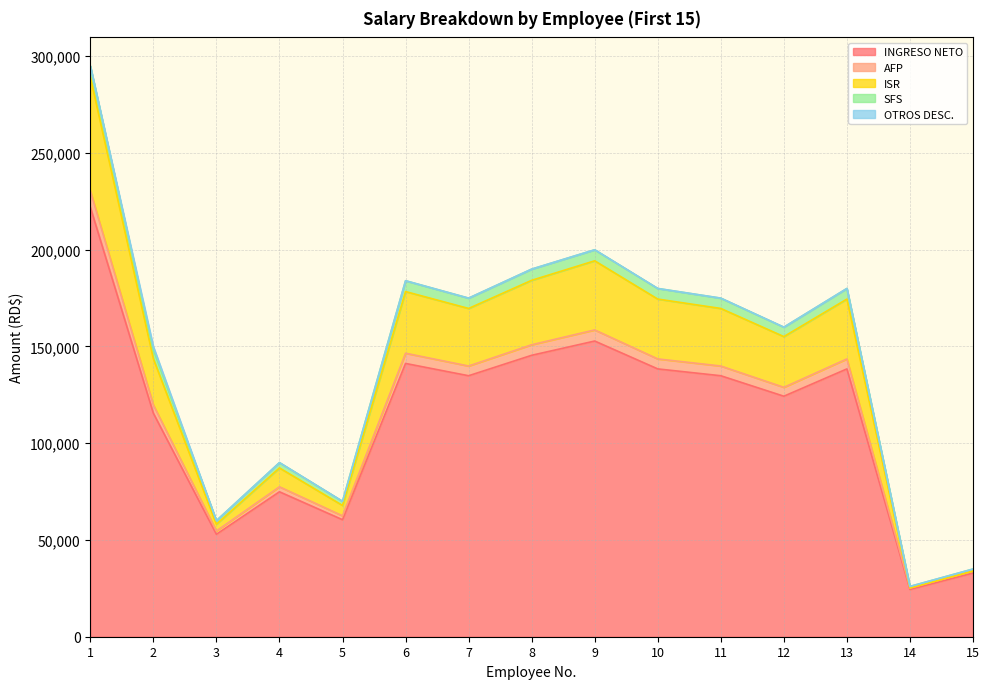

Where does the INGRESO NETO series first go above 134885?

1